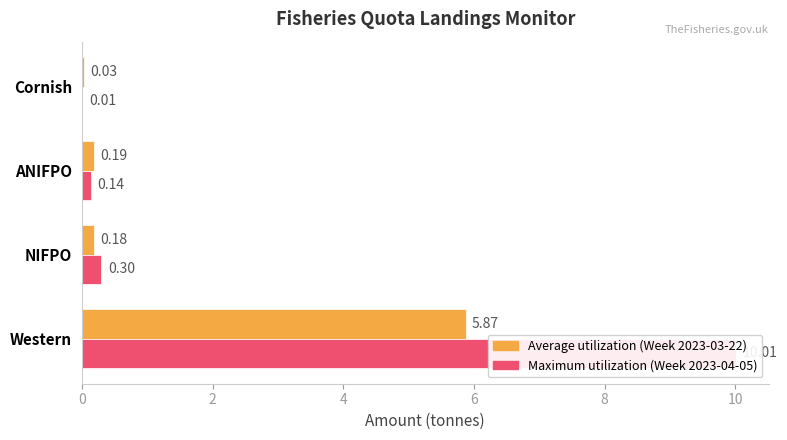

Which series has the largest range (max minus min)?

Maximum utilization